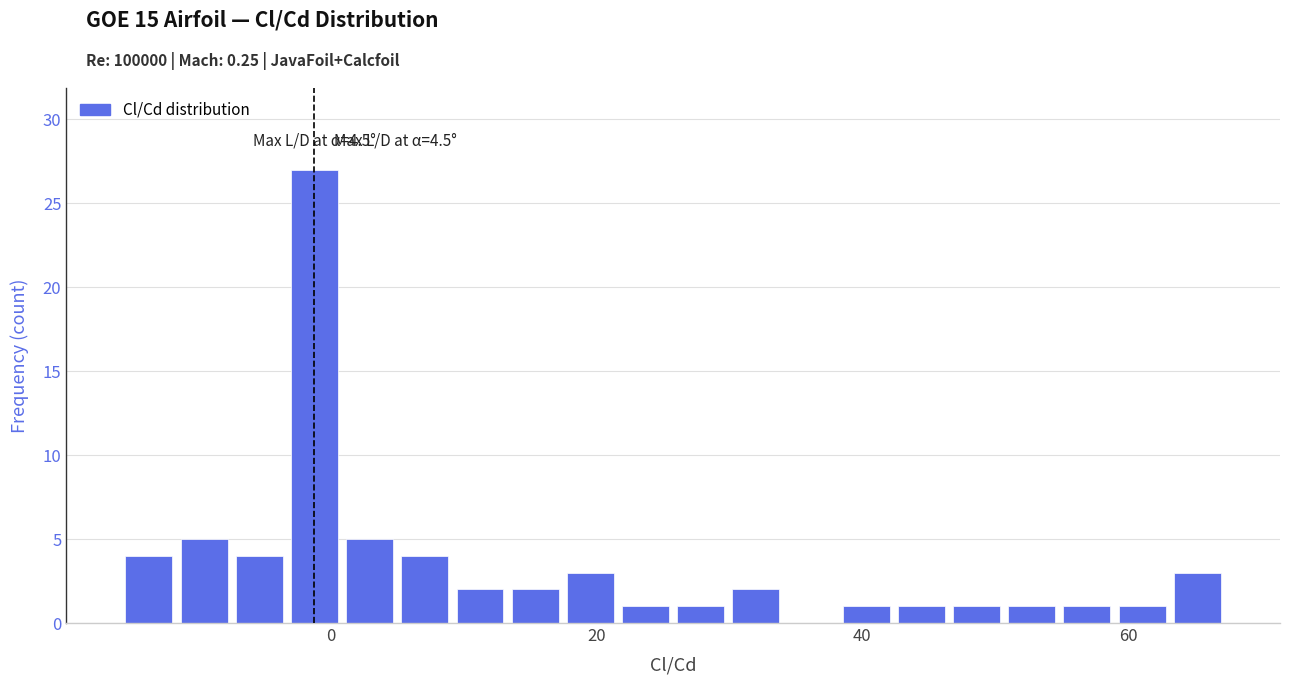

Read against the x-axis, roughly where is the centre of the tallest bar?

-2